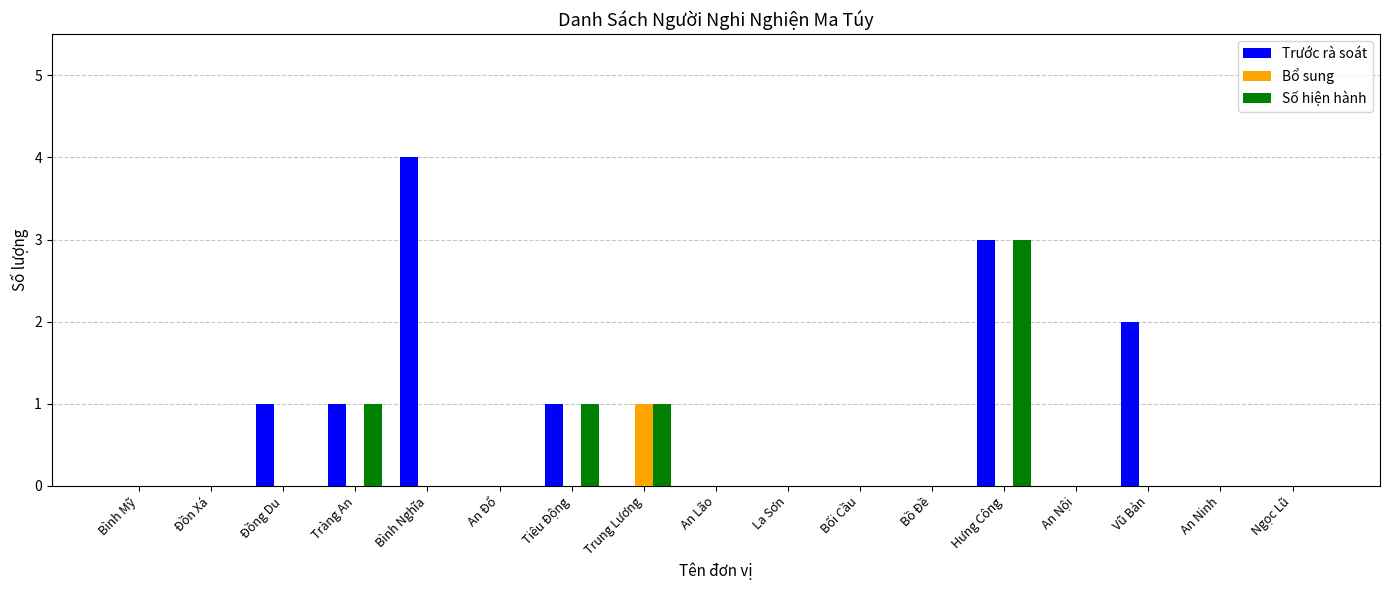

What is the sum of all Số hiện hành values?

6